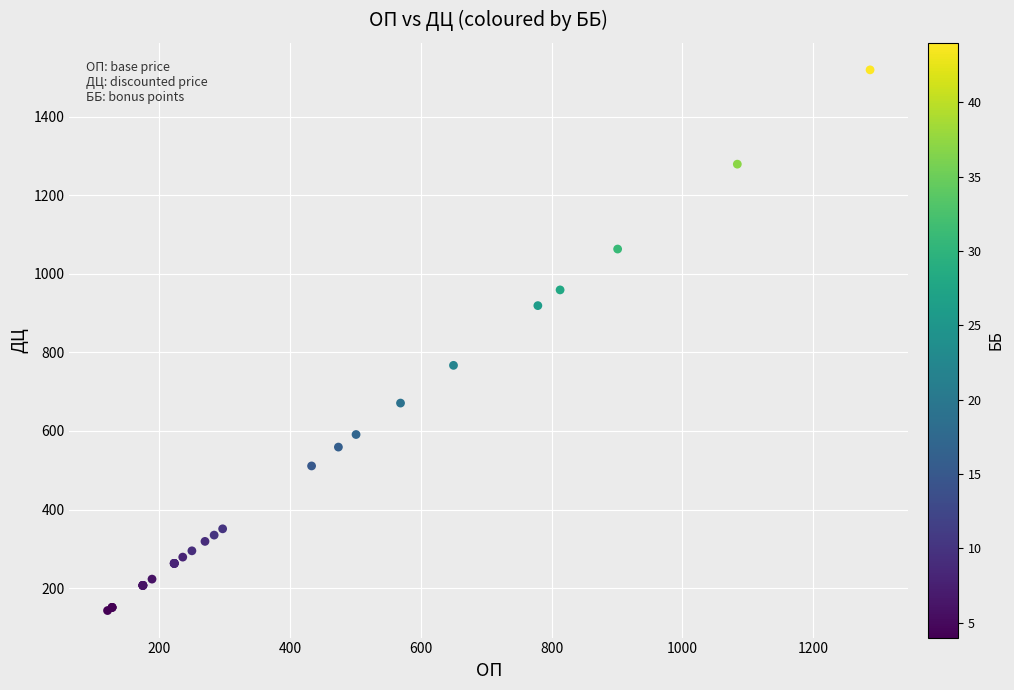

What Y value in the scatter plot is closest to 831?

767